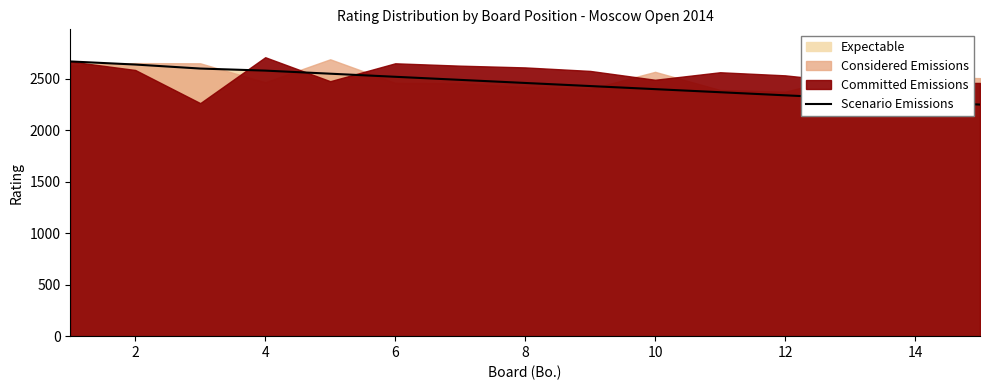

What is the sum of the values at 6 and 12?

4890